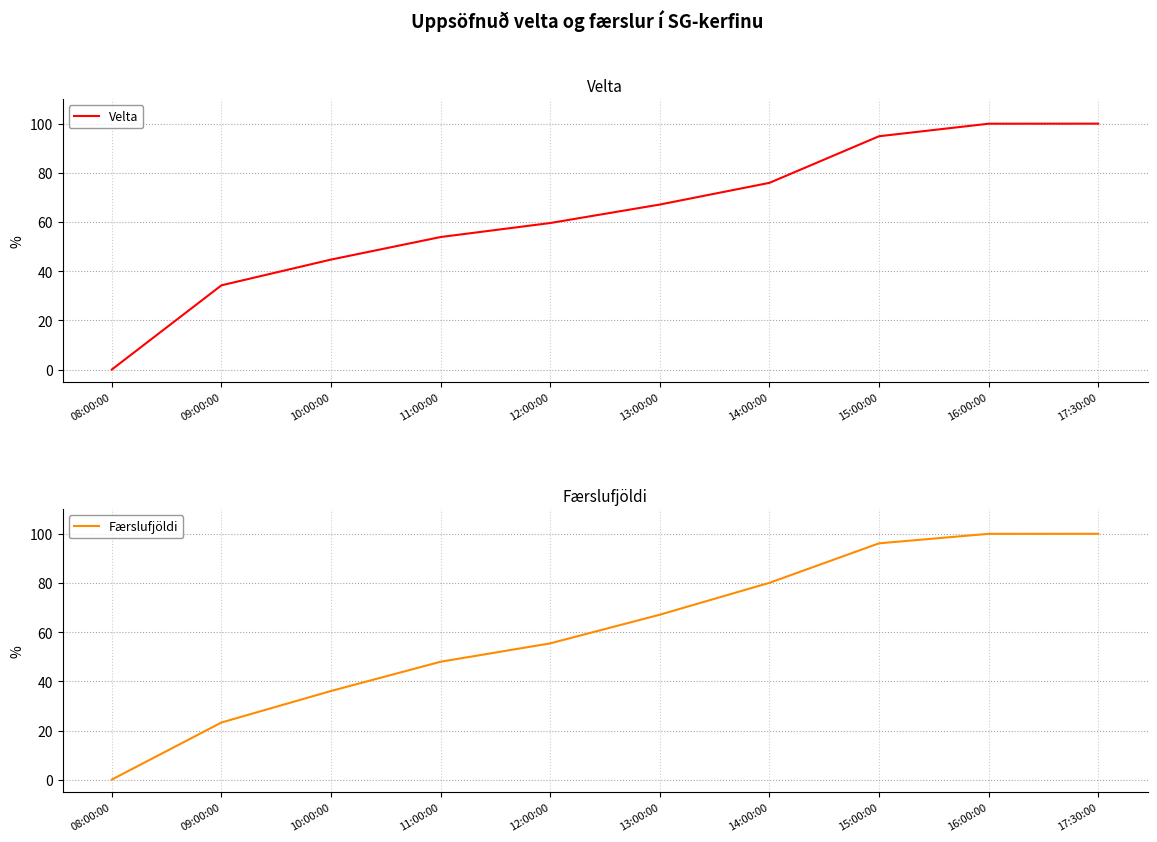

What is the value of the Velta point at the 8th from the left?

94.9